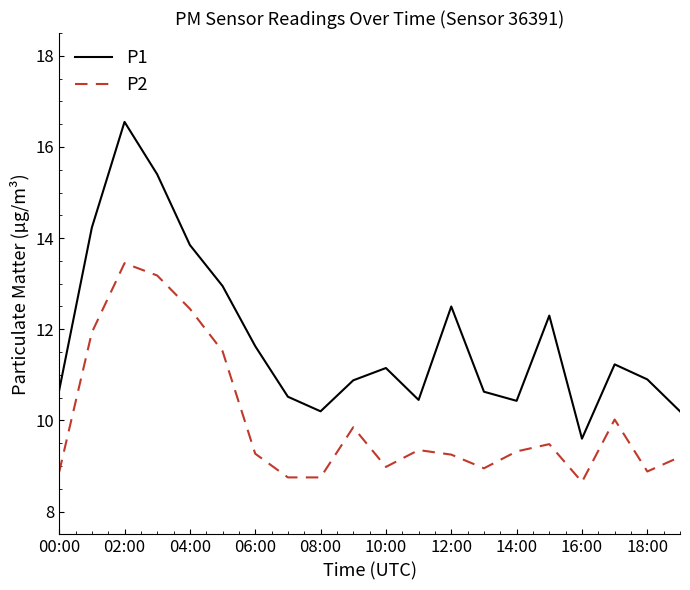

Which series has the largest total across all categories?

P1